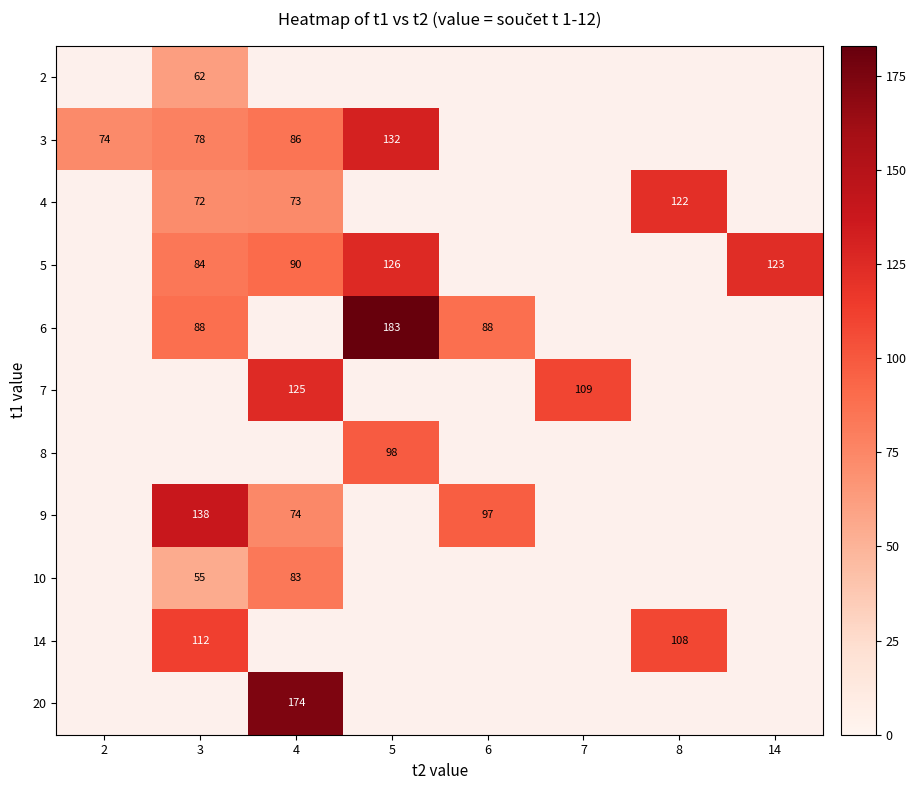

What is the sum of the 3 values at 5 and 4?

218.0